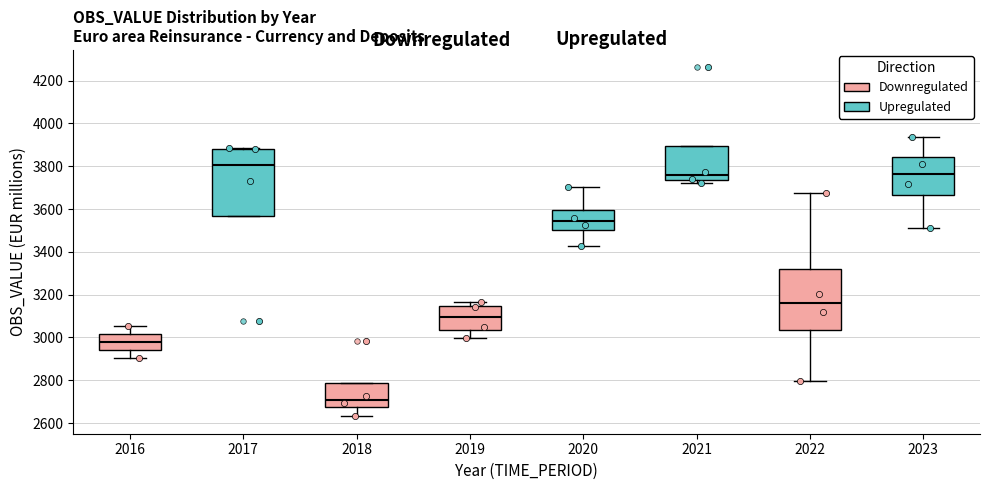

Which box's median line is the highest?

2017